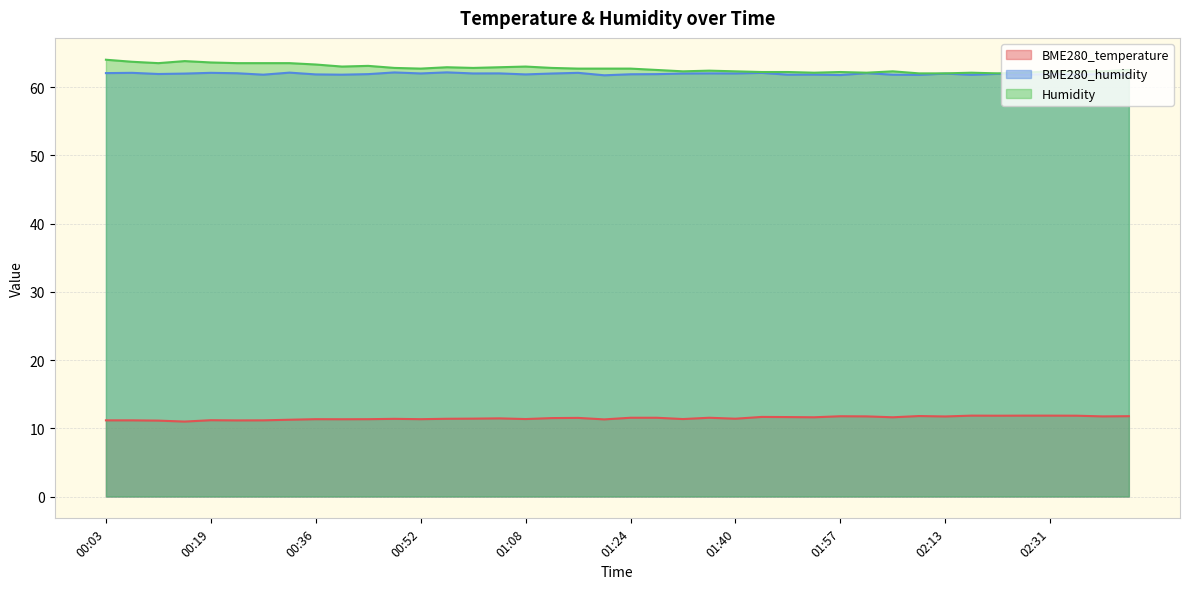

The BME280_temperature series shows 15.1 at 00:03. True or false?

False